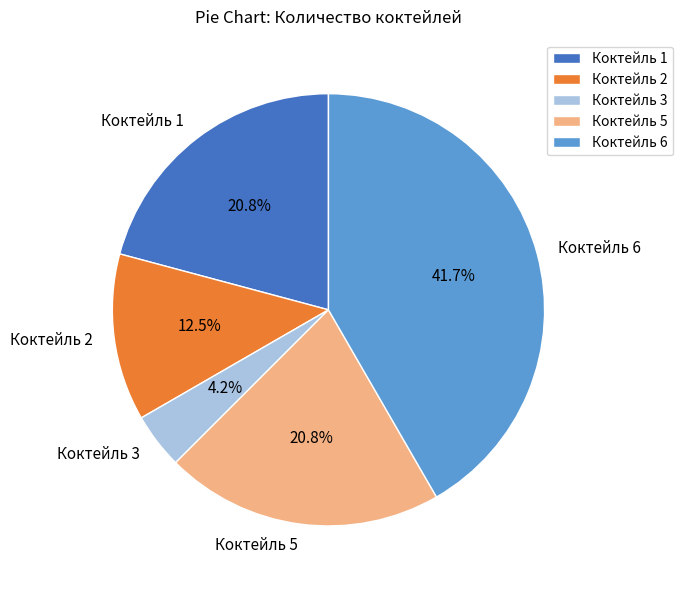

Is there any slice that represents more than half of the pie?

No